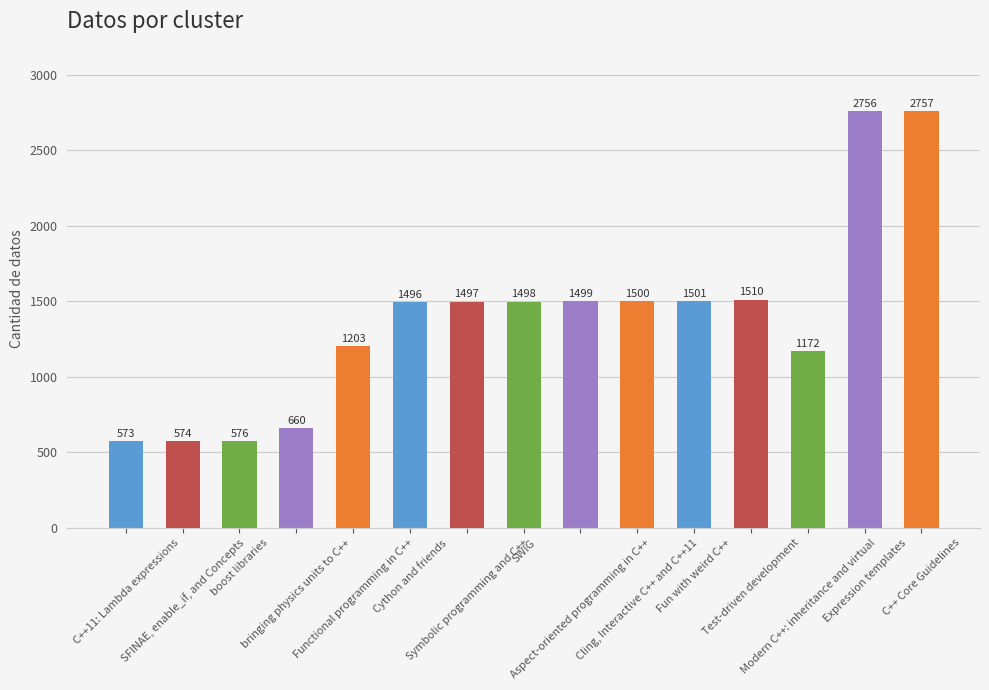

Reading left to right, what are all the values shown in this chart?

C++11: Lambda expressions=573	SFINAE, enable_if, and Concepts=574	boost libraries=576	bringing physics units to C++=660	Functional programming in C++=1203	Cython and friends=1496	Symbolic programming and C++=1497	SWIG=1498	Aspect-oriented programming in C++=1499	Cling, Interactive C++ and C++11=1500	Fun with weird C++=1501	Test-driven development=1510	Modern C++: inheritance and virtual=1172	Expression templates=2756	C++ Core Guidelines=2757